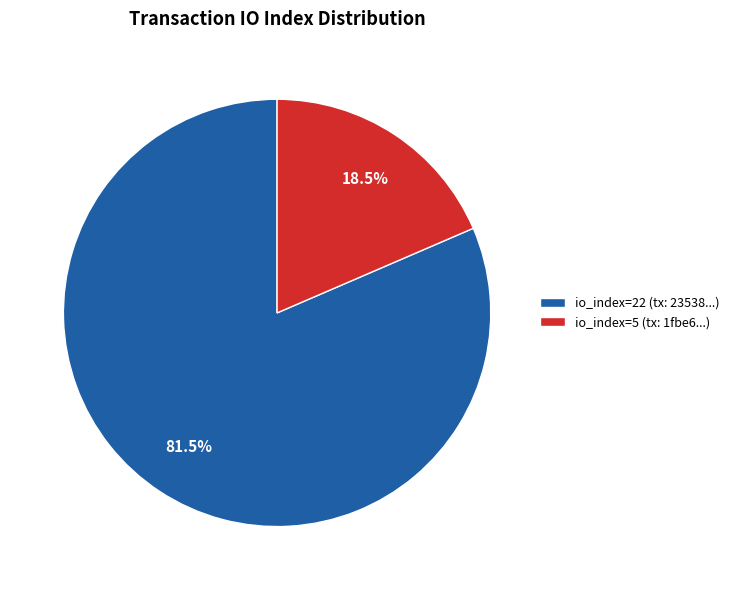

What is the total percentage of io_index=5 (tx: 1fbe6...) and io_index=22 (tx: 23538...)?

100.0%